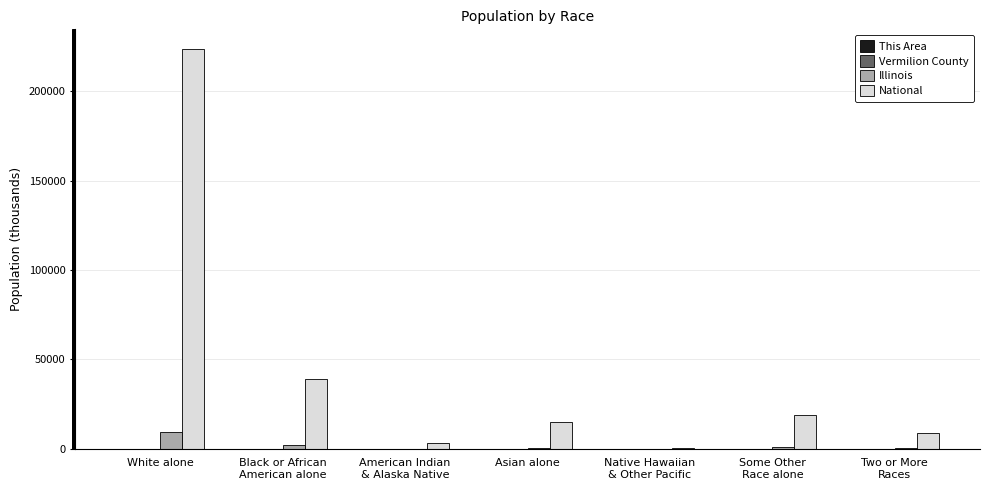

What is the sum of all Illinois values?

12830.6